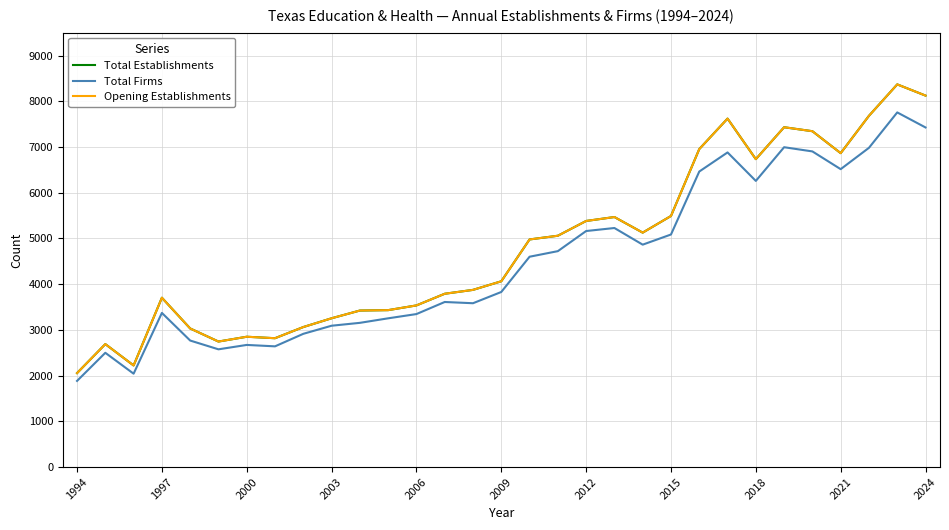

Count the number of categories in the chart.

31